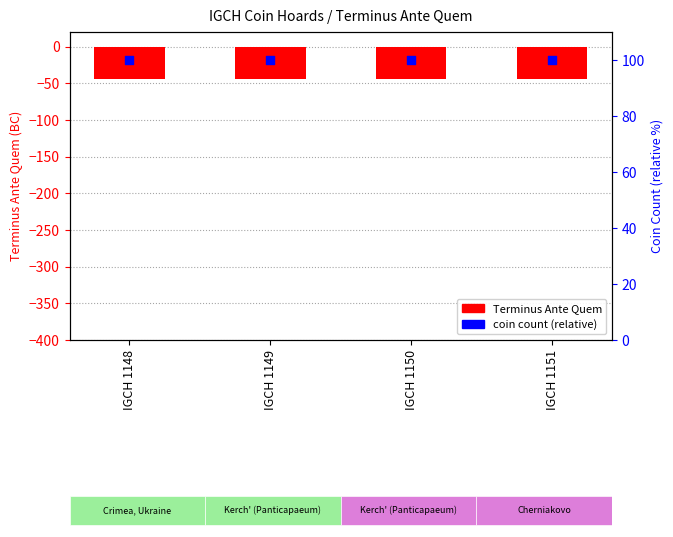

Which series has the largest total across all categories?

coin count (relative)